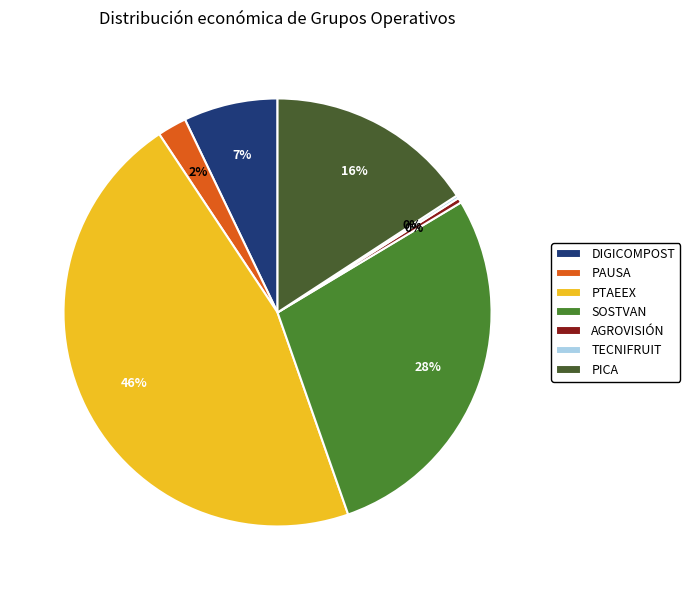

Approximately how many times larger is the value at PTAEEX compared to SOSTVAN?

1.6